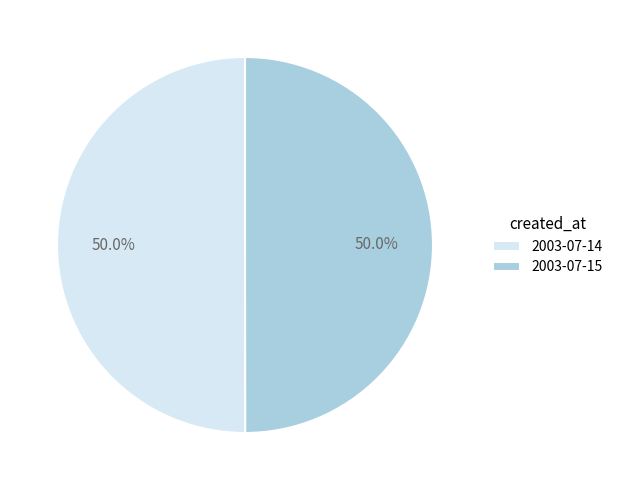

Is the sum of 2003-07-15 and 2003-07-14 greater than half?

Yes